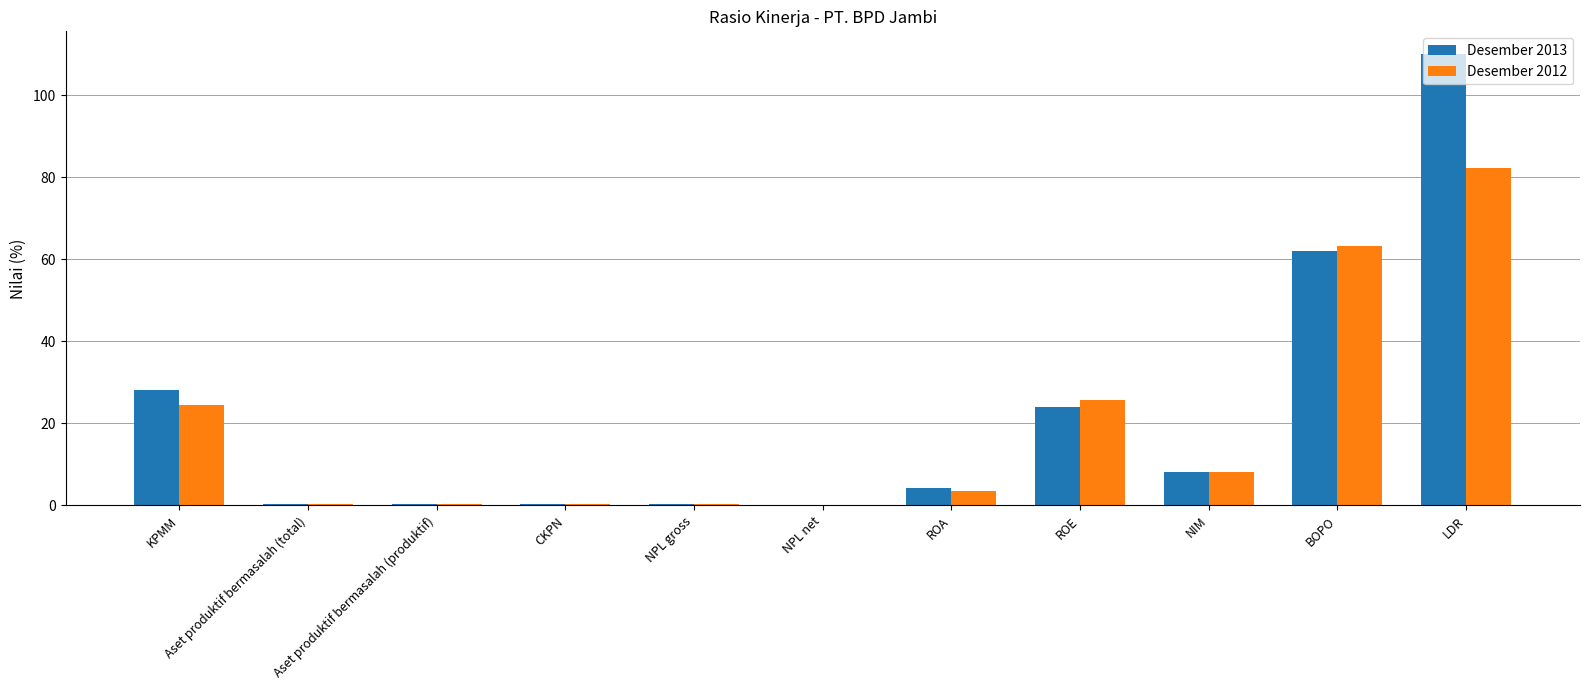

Is the value of Desember 2012 at KPMM greater than the value of Desember 2013 at ROA?

Yes